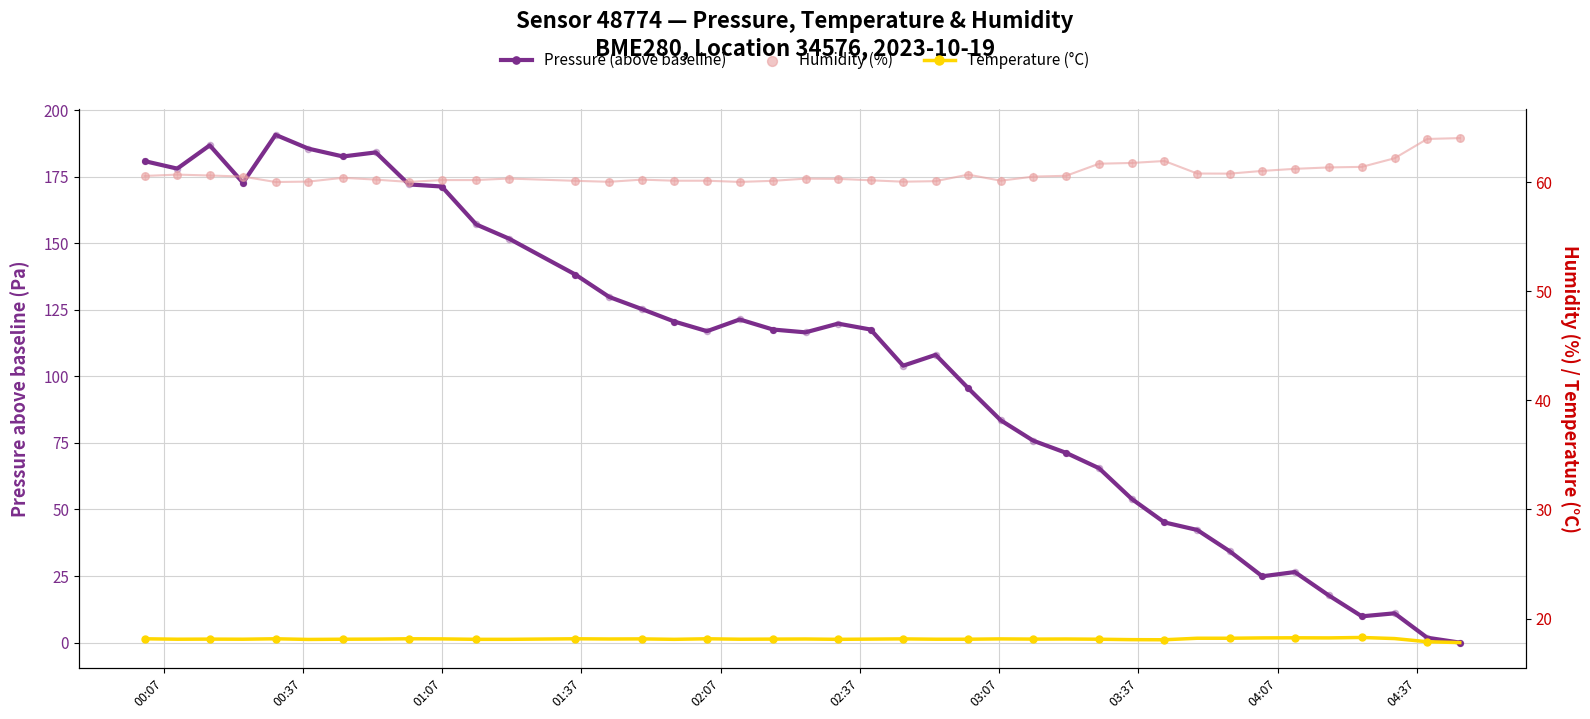

What are all the series names shown in the legend?

Pressure (above baseline), Temperature (°C), Humidity (%)